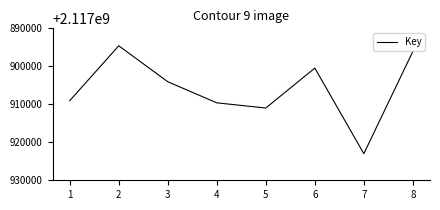

Read the value at 2, to the nearest 10.

2117894590